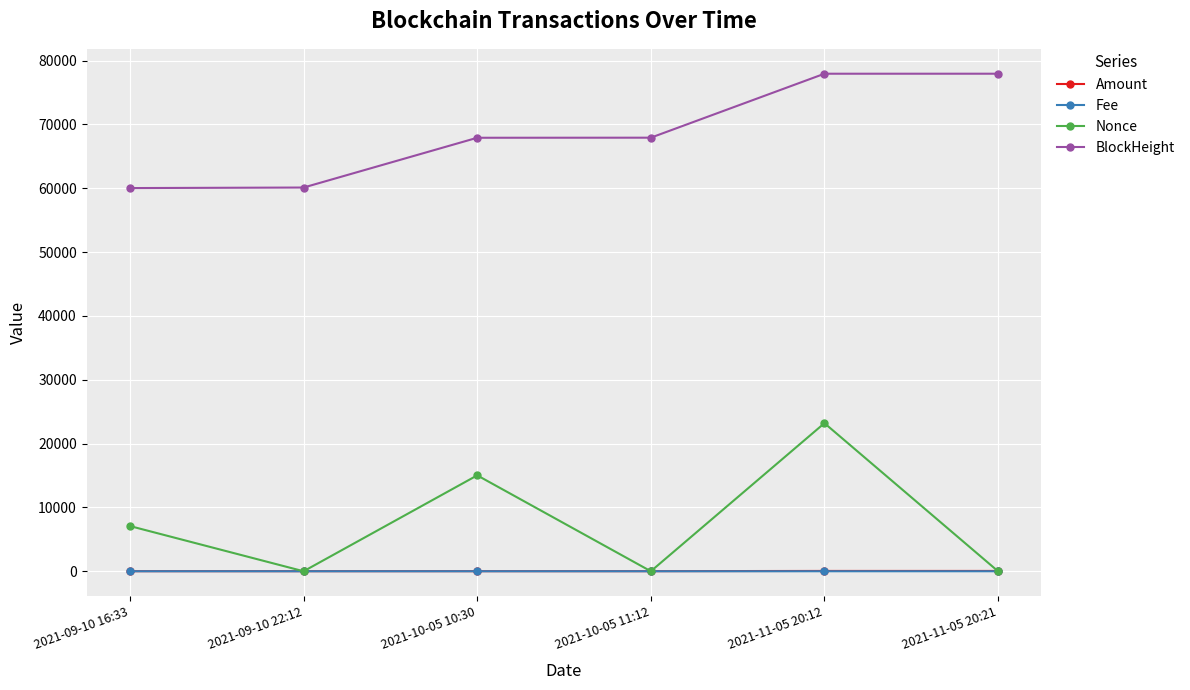

How many values in the Amount series exceed 13?

4